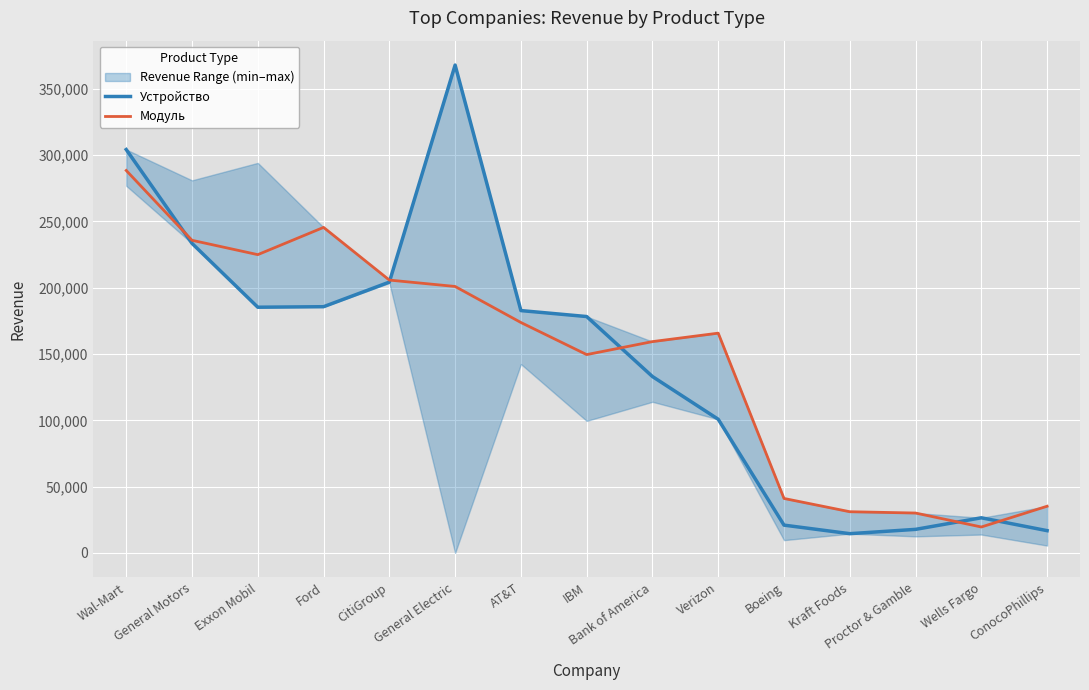

What is the minimum value for Модуль?

19544